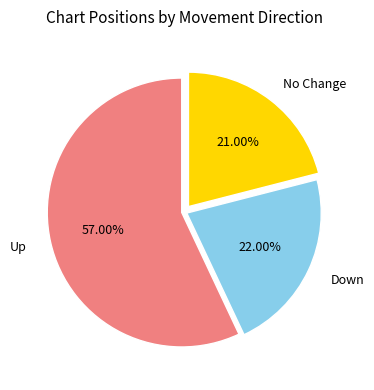

How many slices are in this pie chart?

3